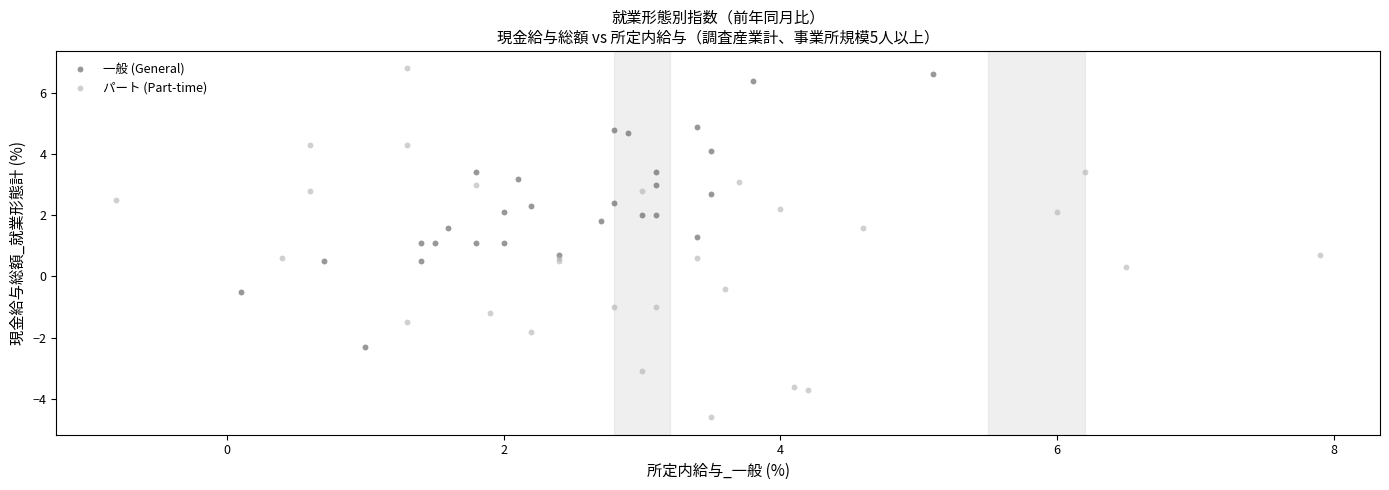

Which series contains the highest Y value?

パート (Part-time)